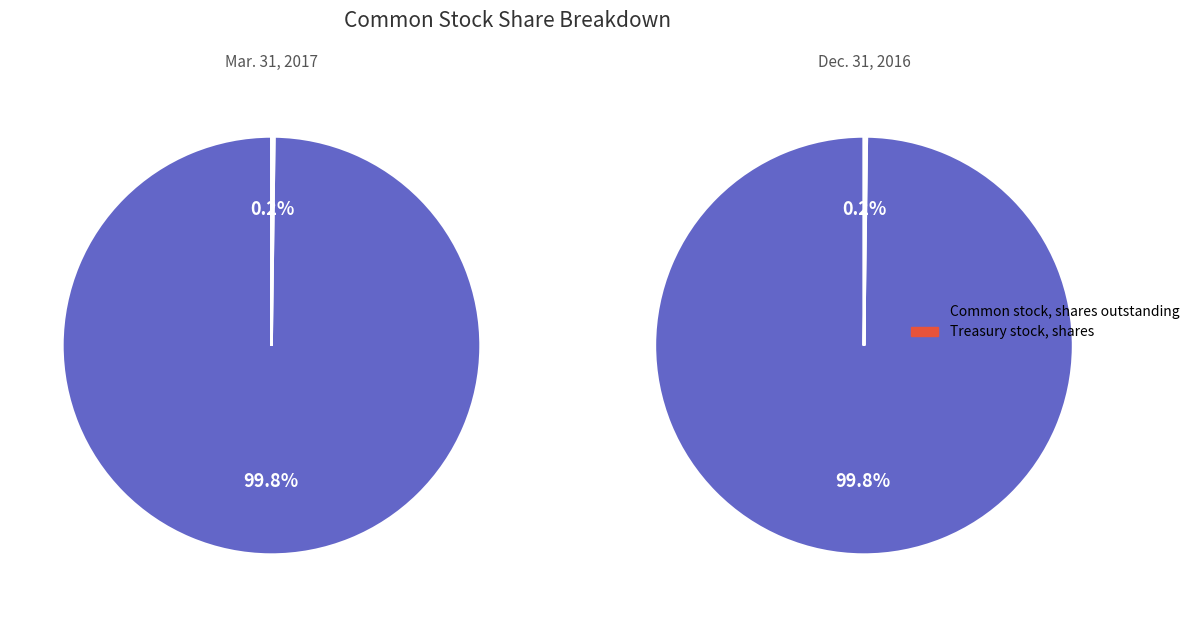

What percentage is NOT represented by Treasury stock, shares?

99.9%